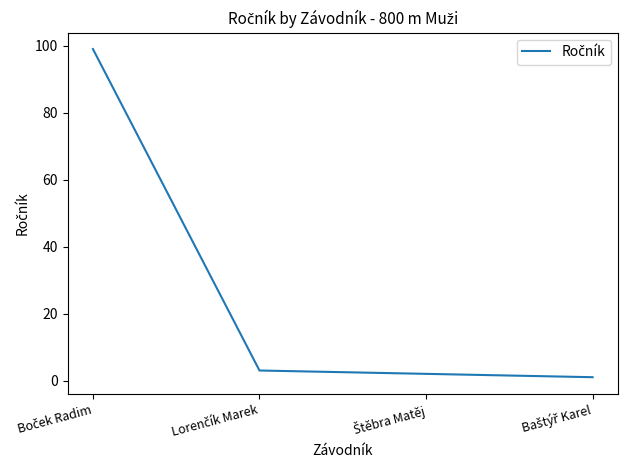

True or false: there are more than 2 points higher than both neighbors.

False